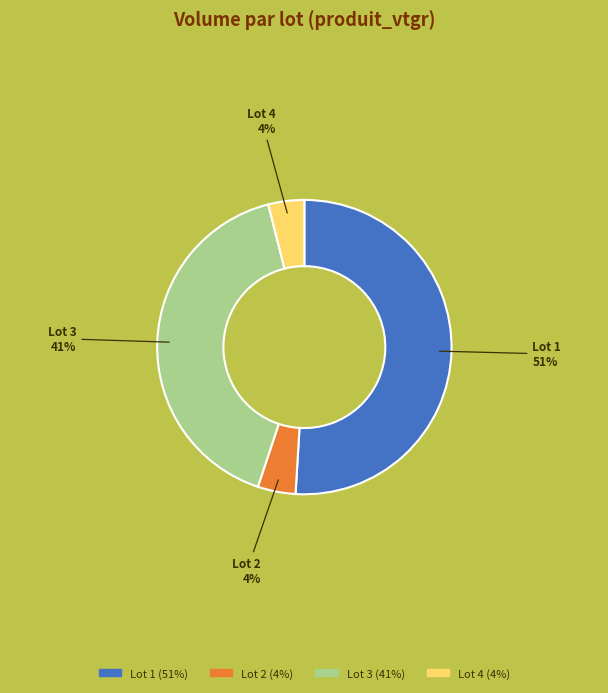

To the nearest percent, what is the average slice percentage?

25%